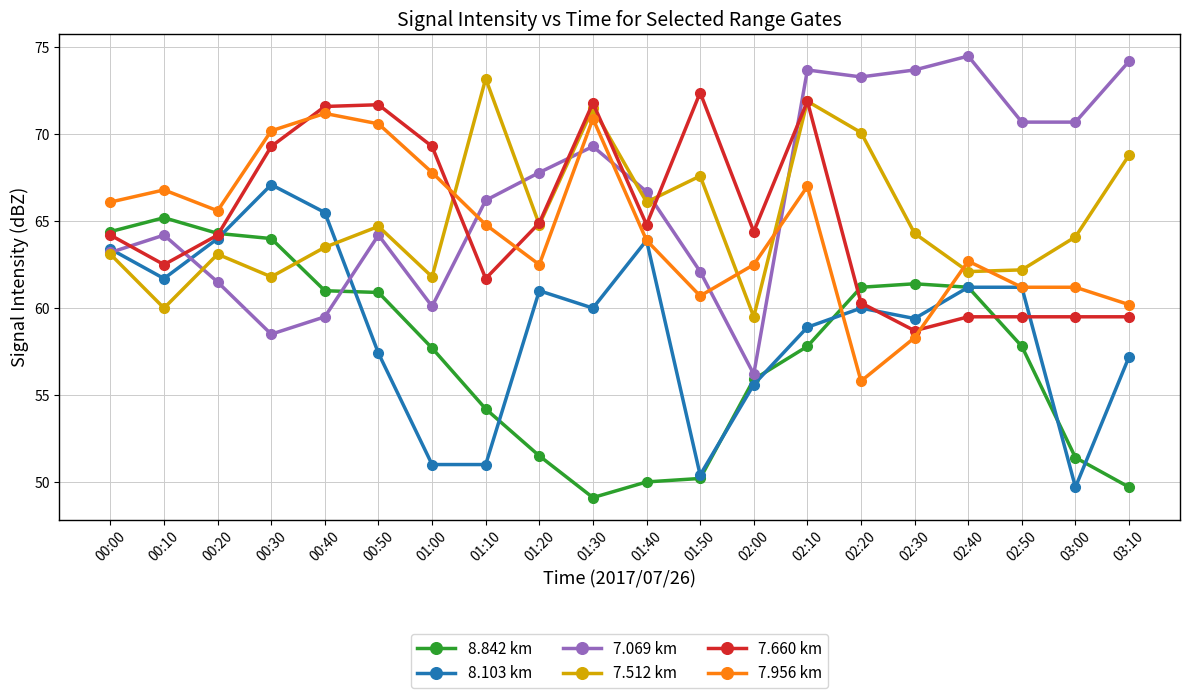

At how many categories does at least one series exceed 60?

20